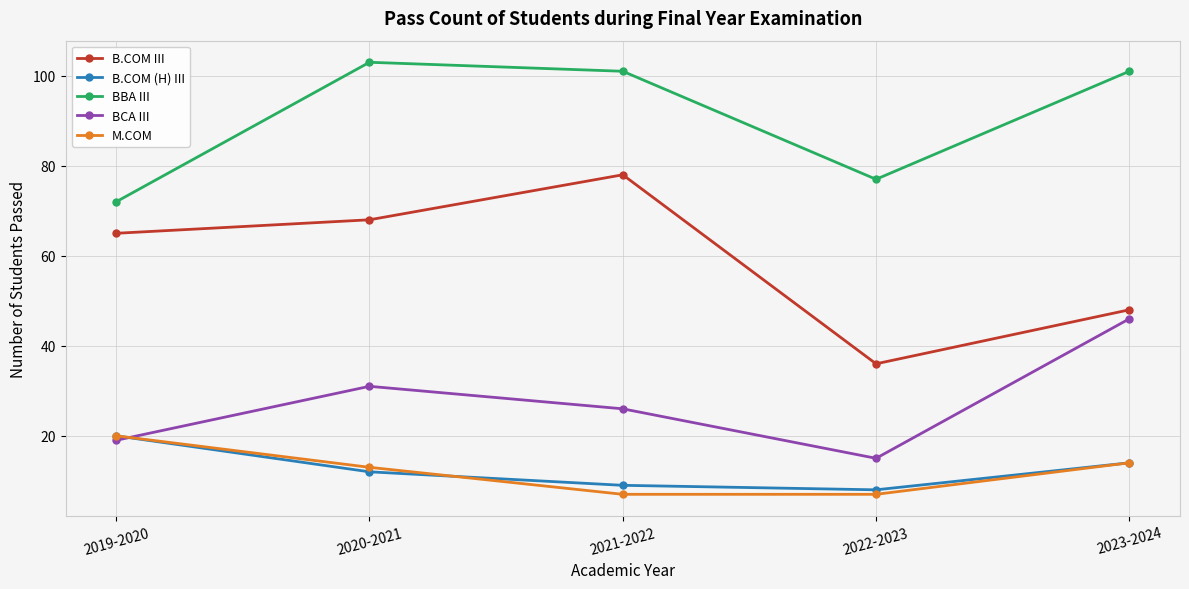

Is it true that BBA III equals 17 at 2019-2020?

False